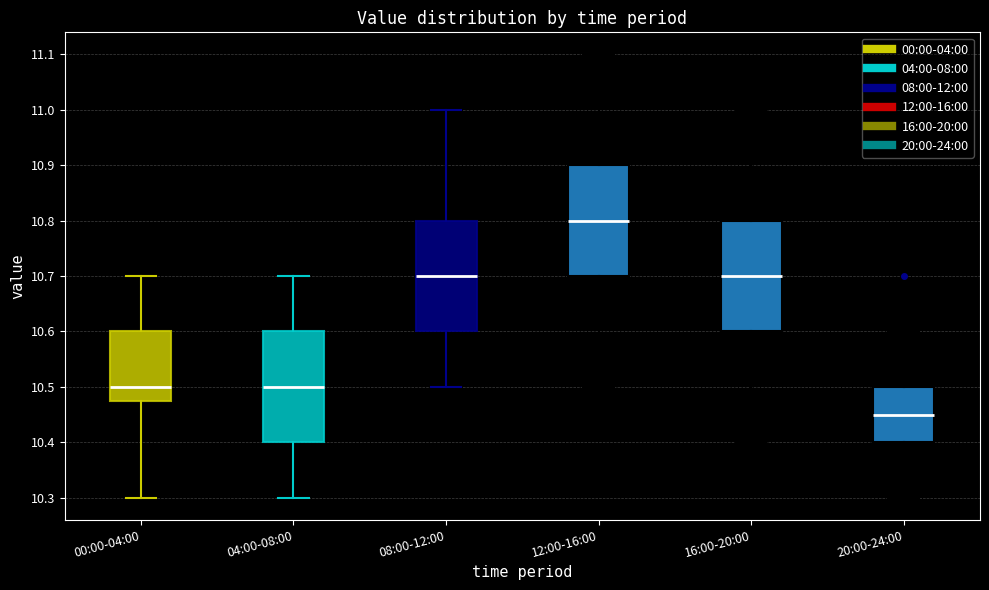

Where does the lower whisker of the box for 20:00-24:00 end on the y-axis? The values are not printed on the chart, so give them approximately, as read against the axis.

10.30